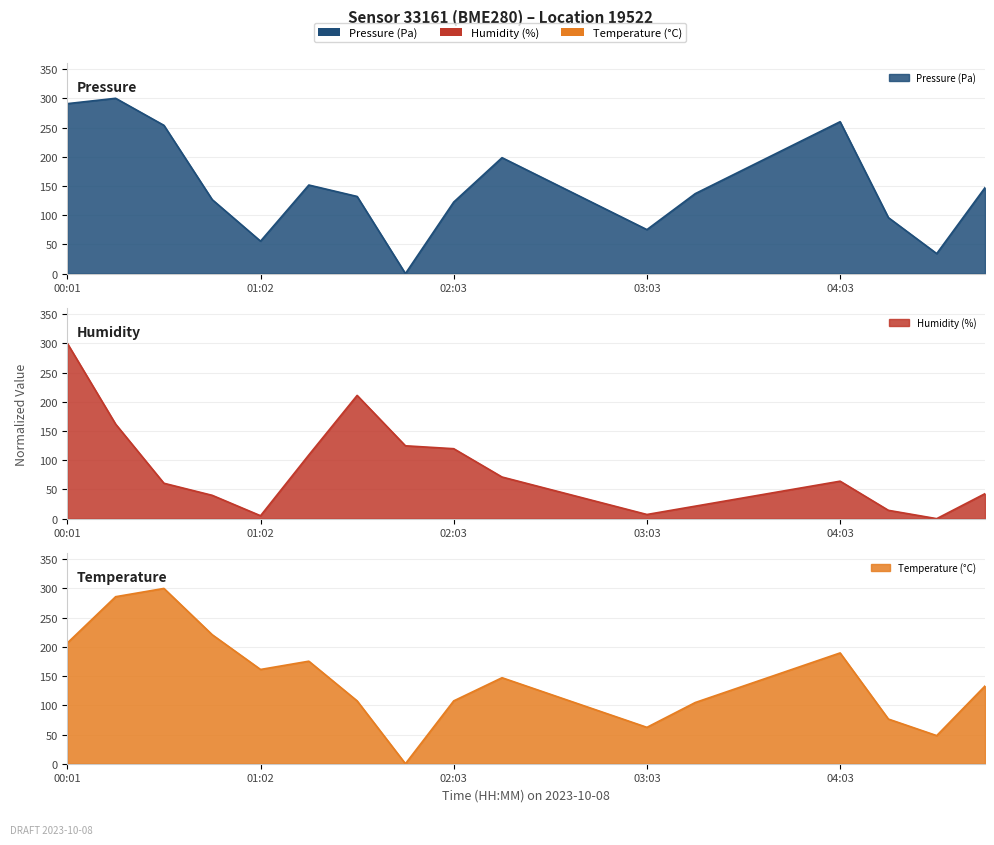

What is the value of the temperature point at the 1st from the left?

206.6